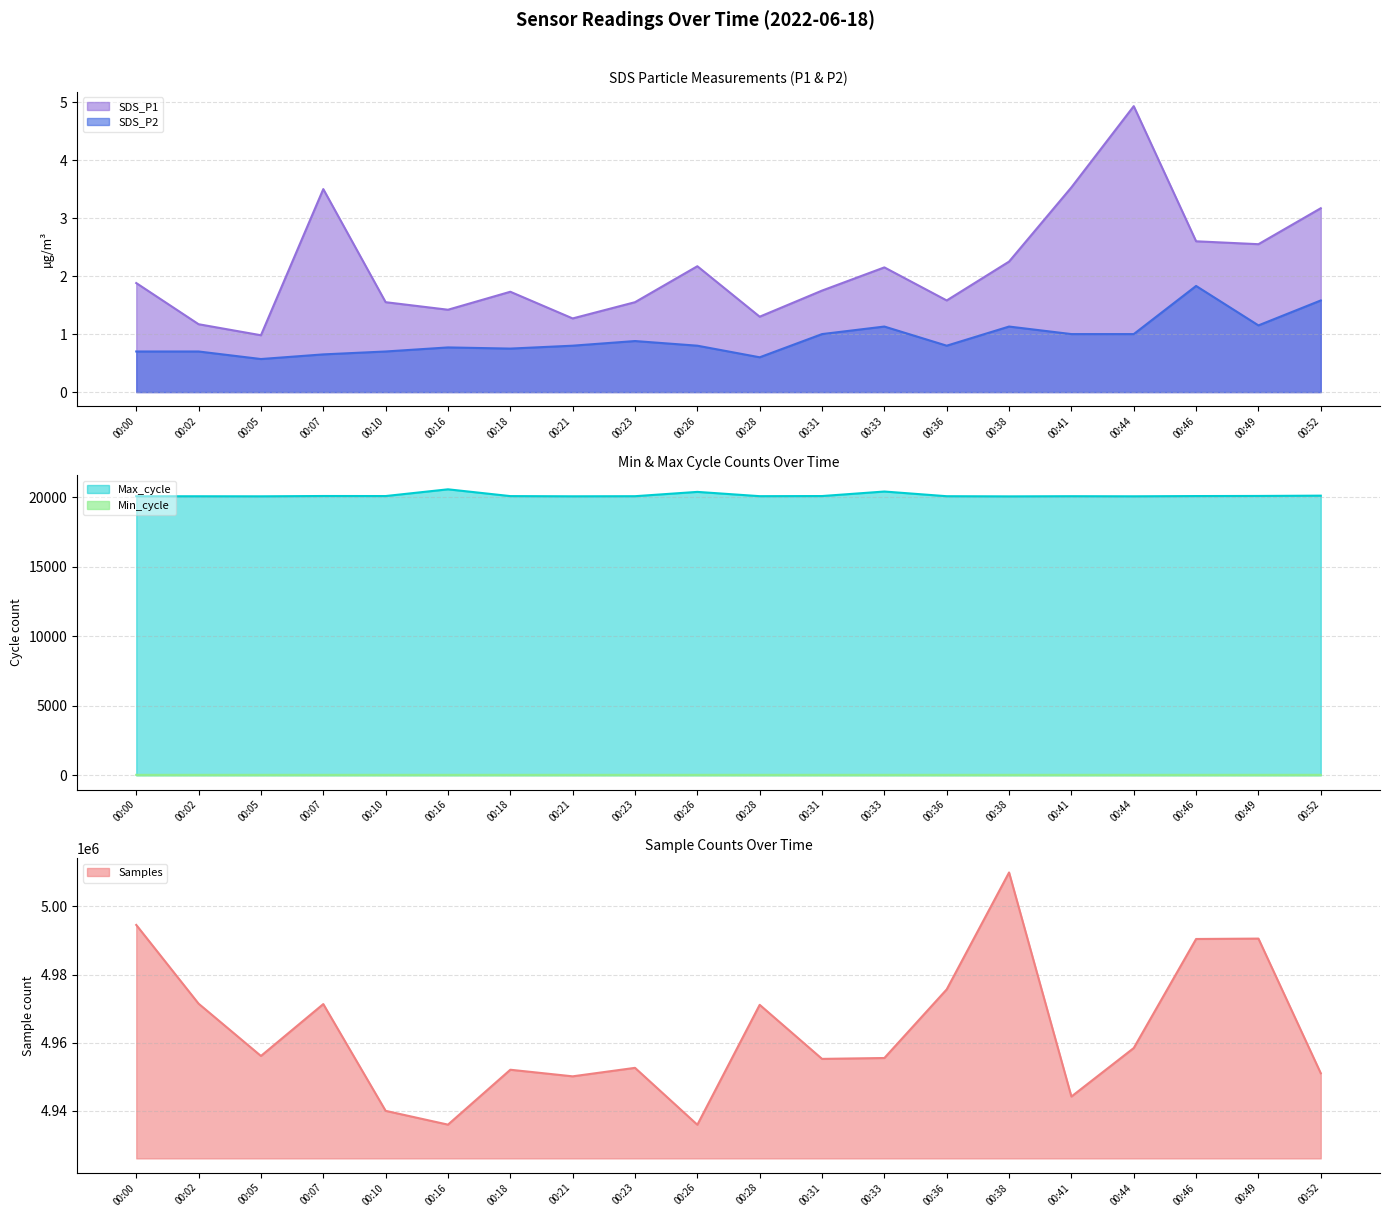

At which category does the chart reach its minimum across all series?

00:05